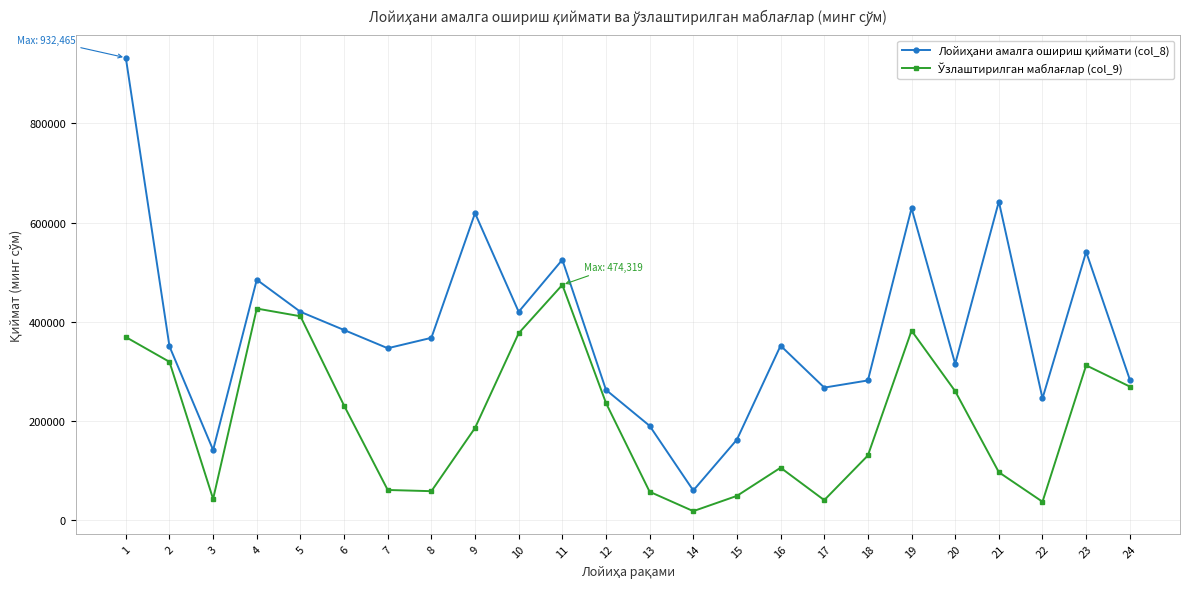

At which category is the sum across all series the highest?

1